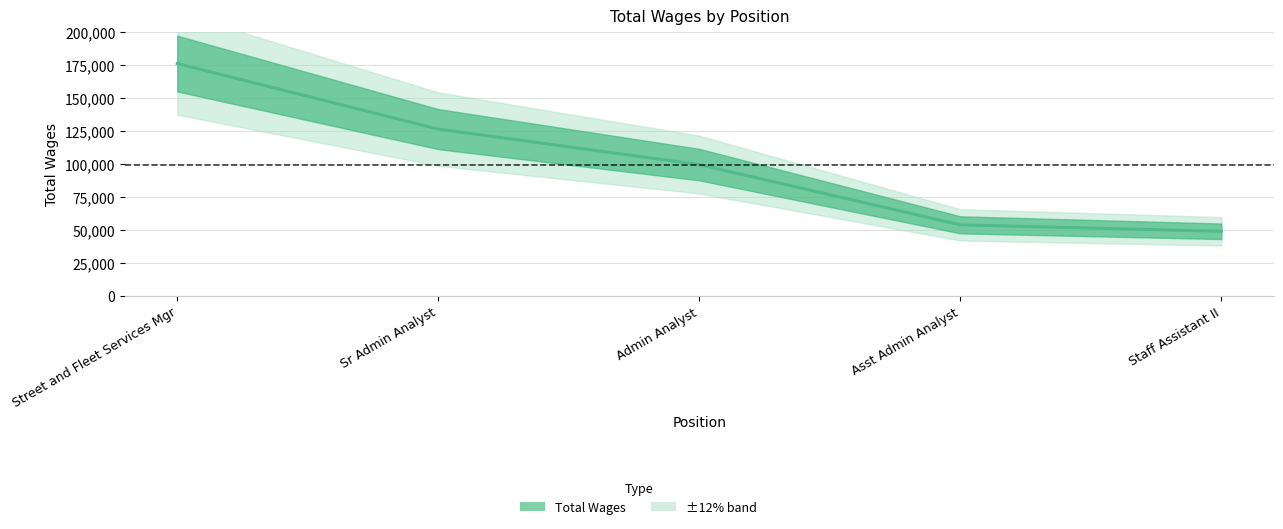

What is the ratio of the value at Admin Analyst to the value at Sr Admin Analyst?

0.8